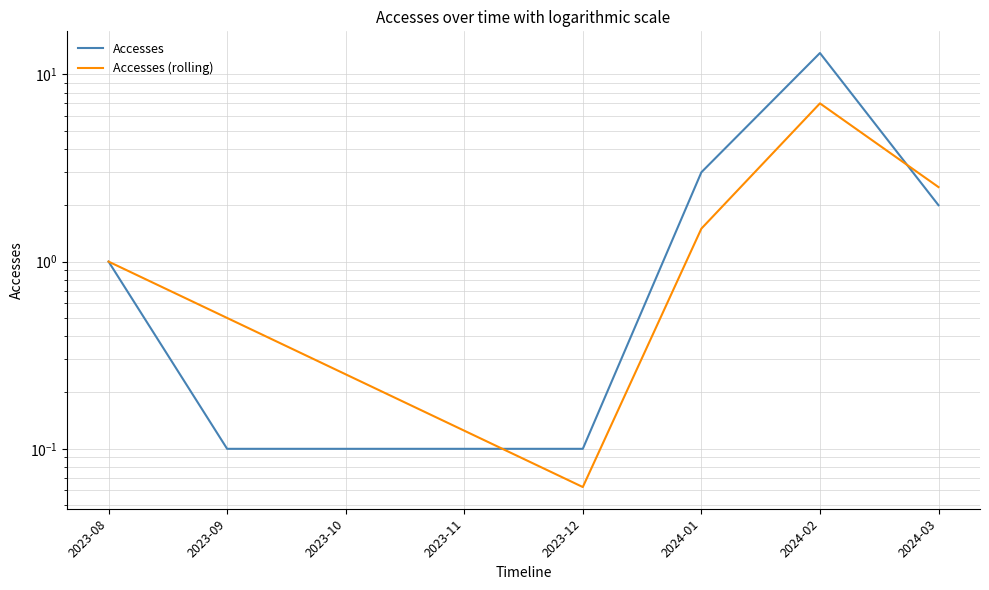

What is the difference between the maximum and minimum values in the Accesses series?

12.9